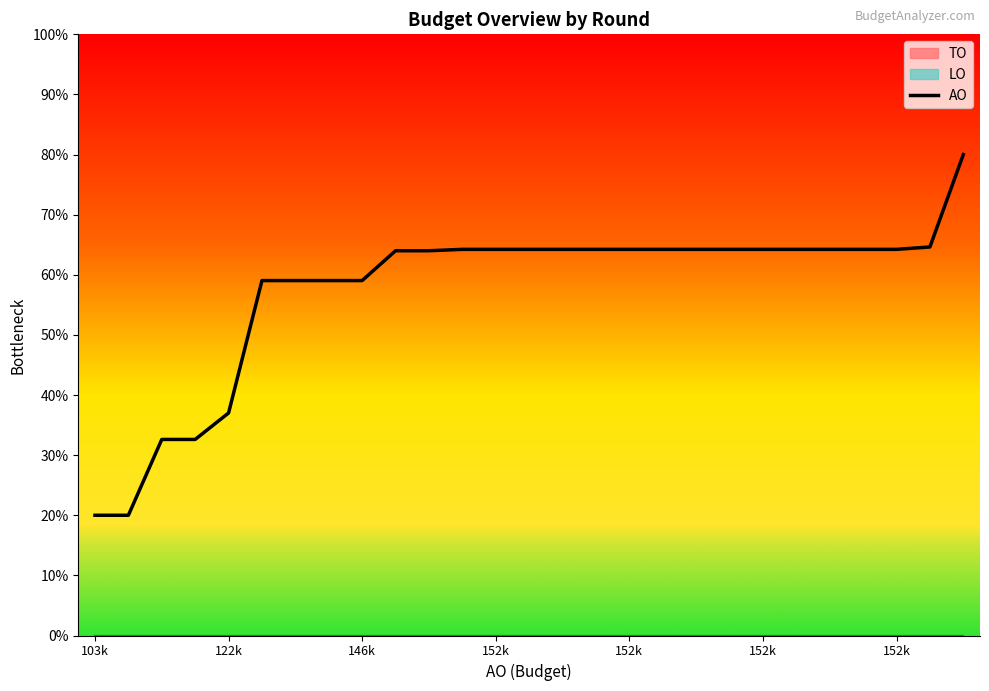

Count the number of categories in the chart.

27